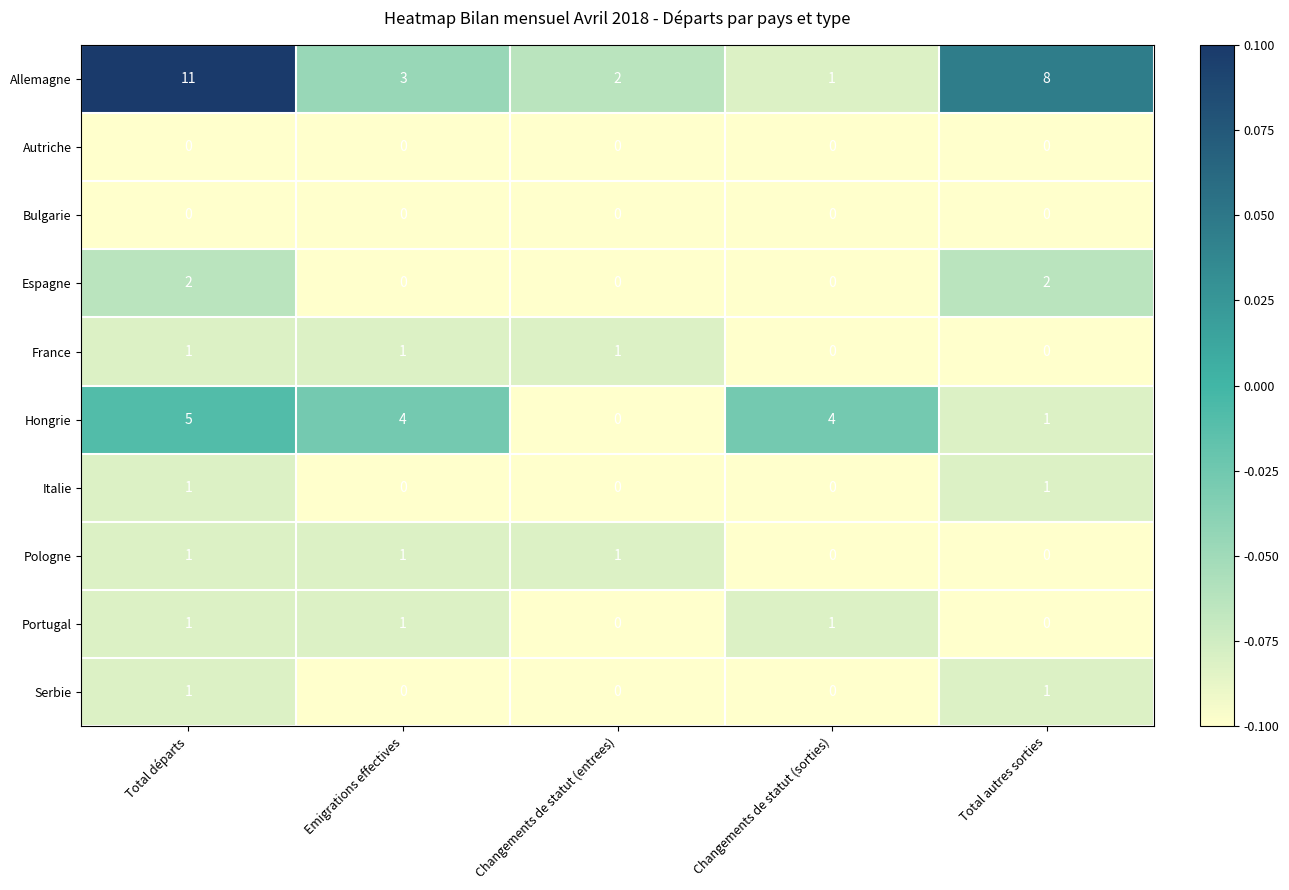

How many Italie values are between 0 and 1?

5